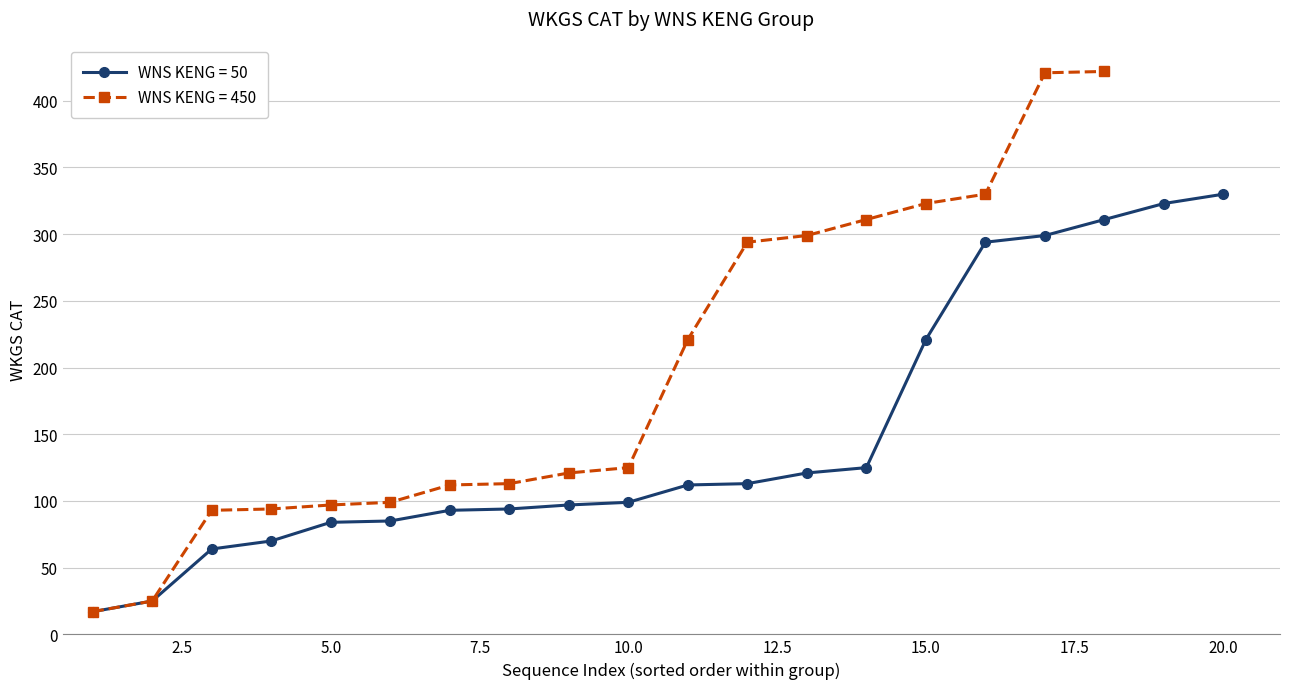

The value of WNS KENG = 50 at 15.0 is 221. True or false?

True